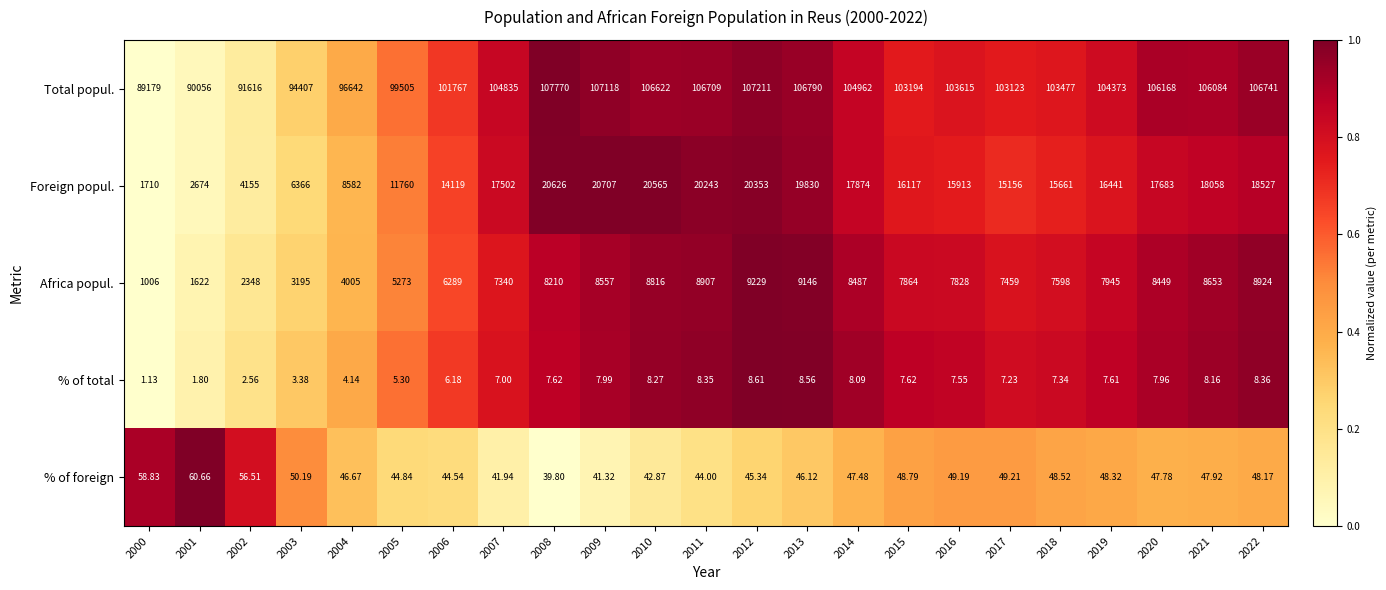

How many categories are shown in the chart?

23